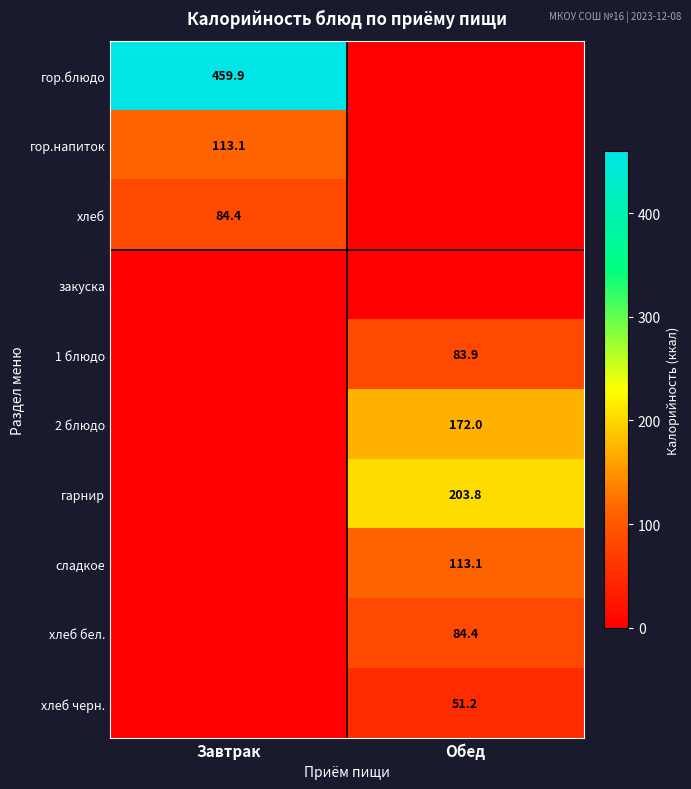

How many series are shown in this chart?

10